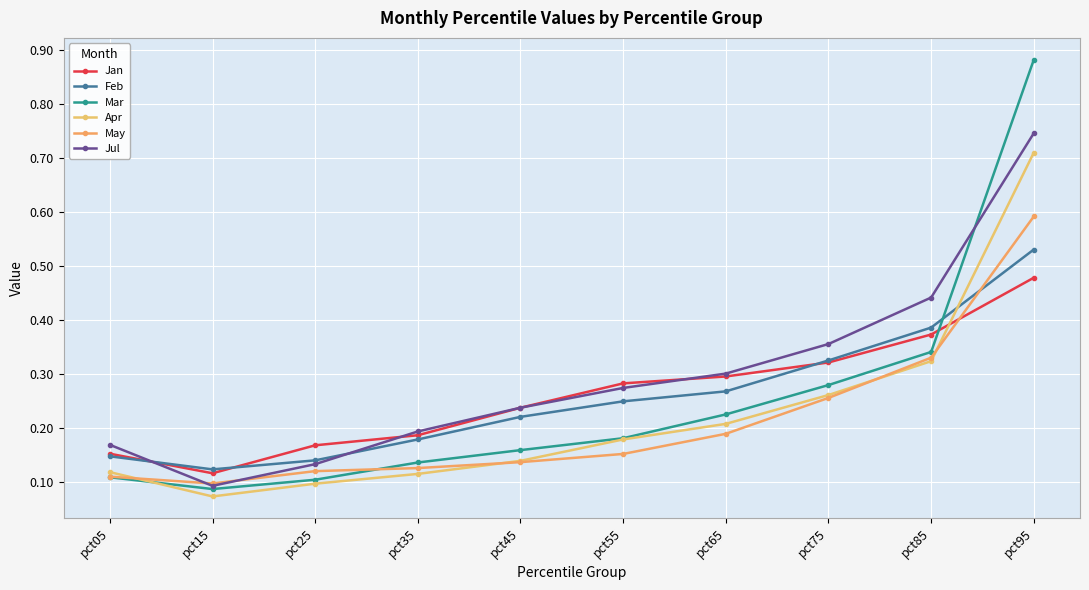

True or false: Apr and Jul intersect in this chart.

False